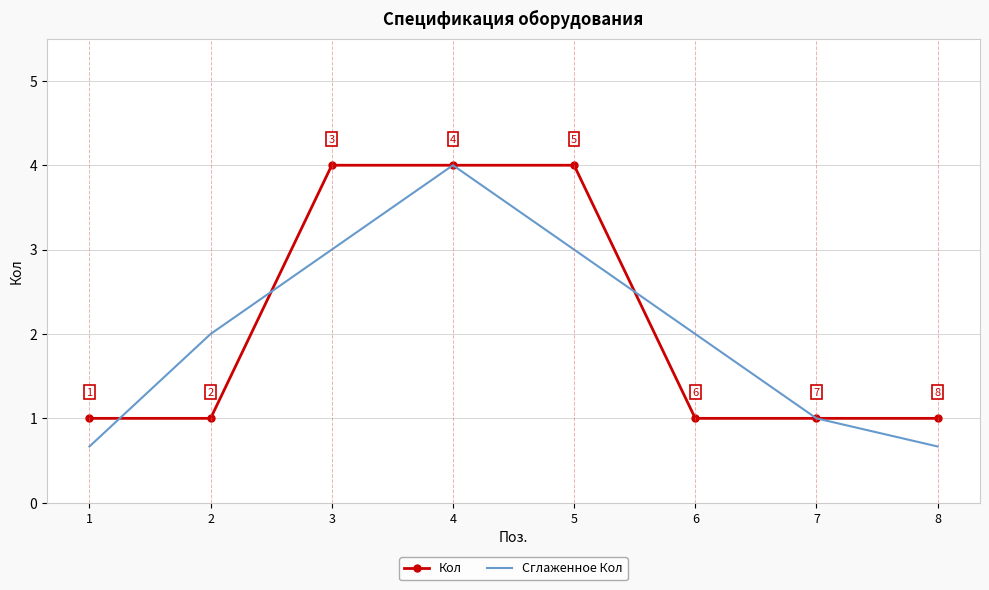

Between 5 and 7, which series saw the biggest shift?

Кол